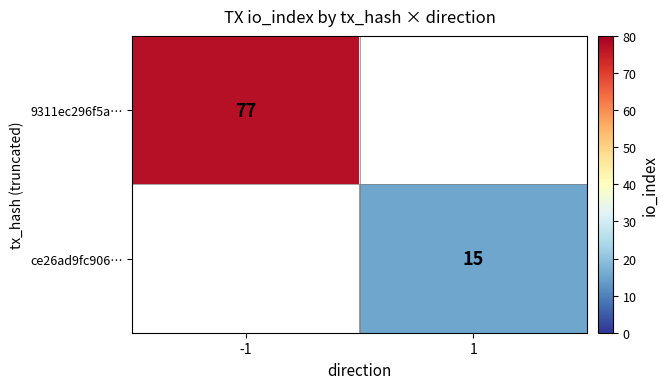

Is it true that ce26ad9fc906… equals 15 at 1?

True